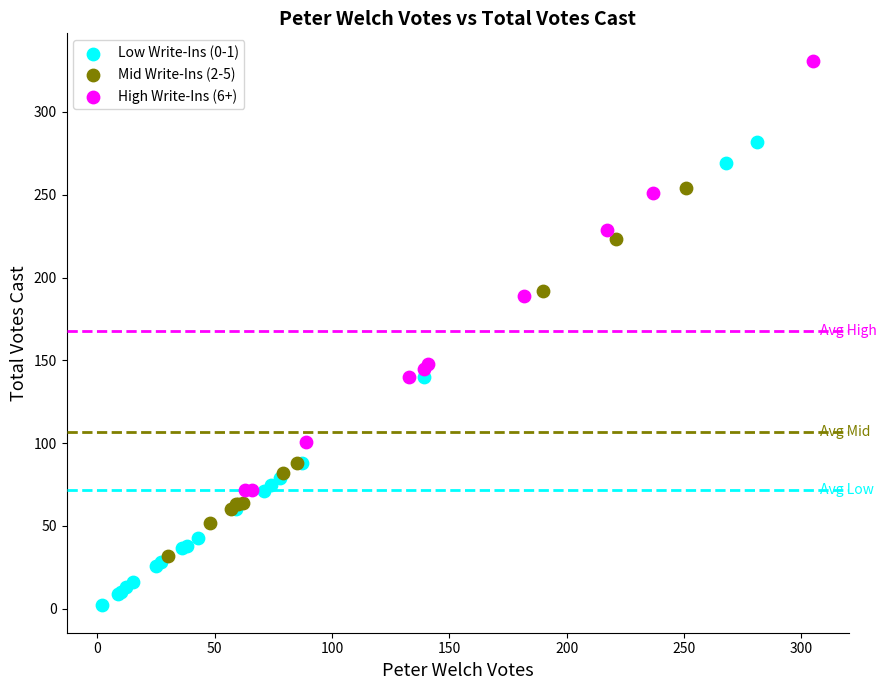

Which series reaches the maximum Y coordinate?

High Write-Ins (6+)